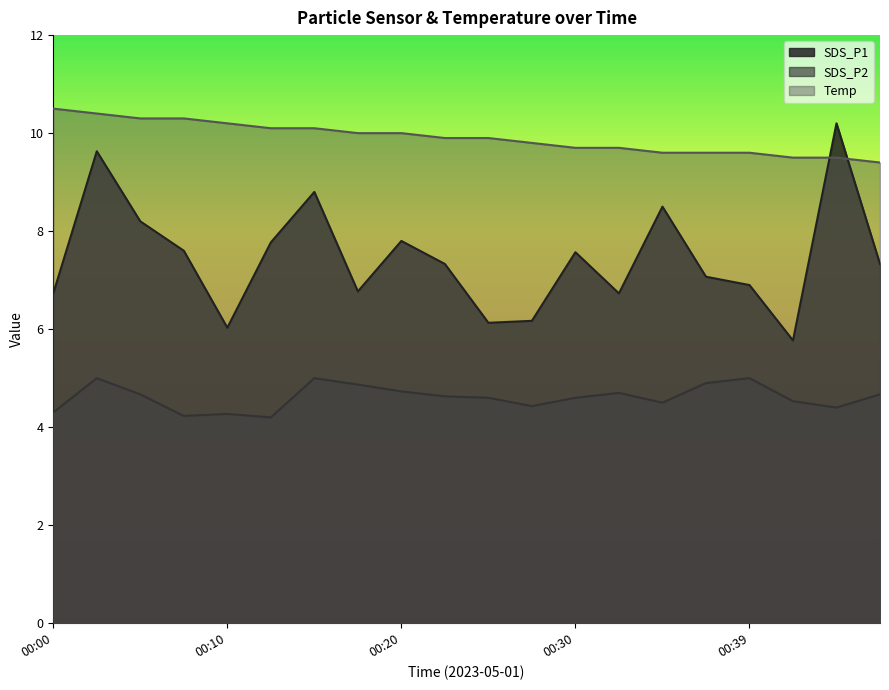

True or false: SDS_P1 and SDS_P2 intersect in this chart.

False